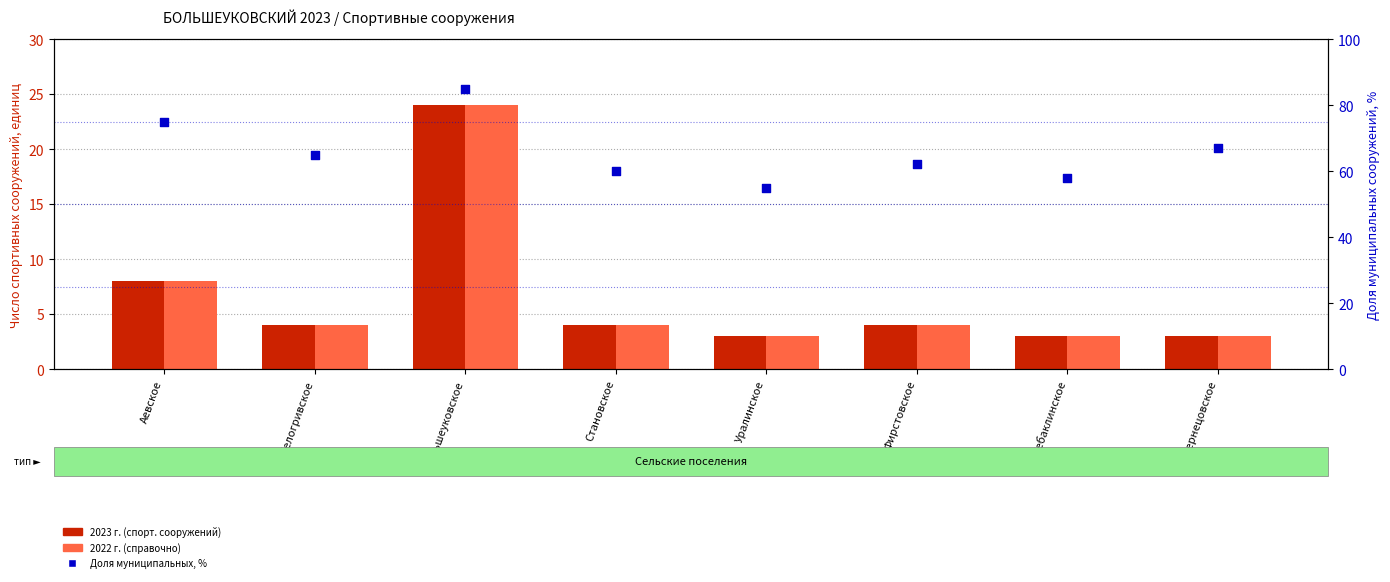

Which series has the largest Y range (max minus min)?

Доля муниципальных, %